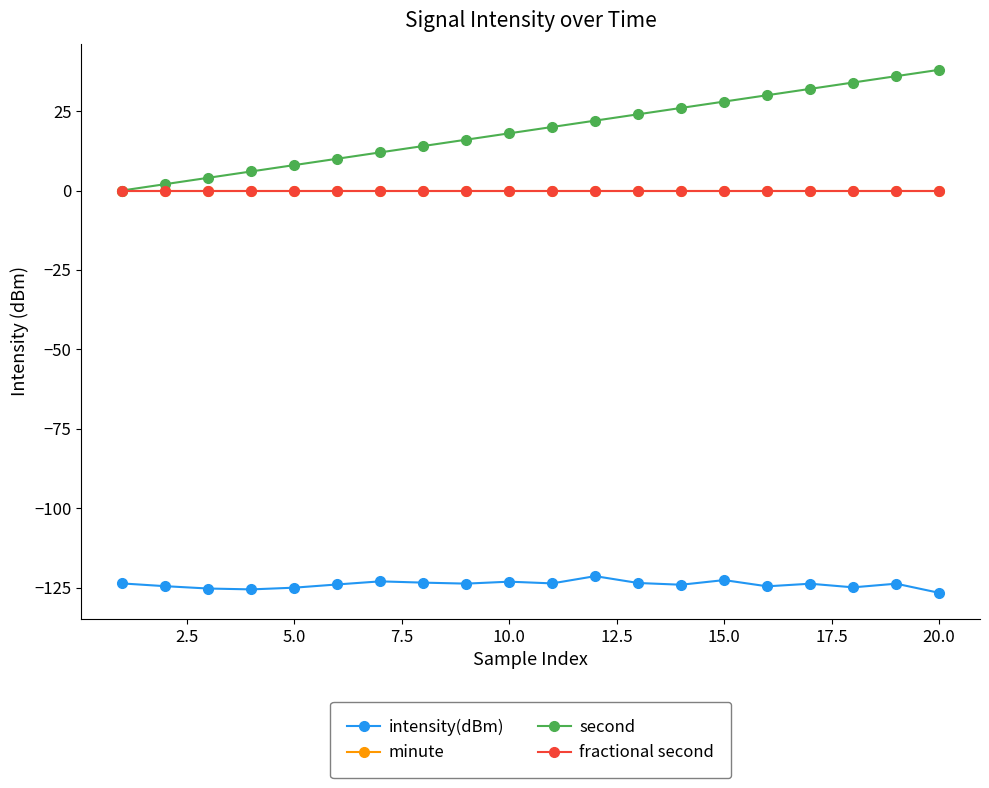

Does the chart have visible grid lines?

No